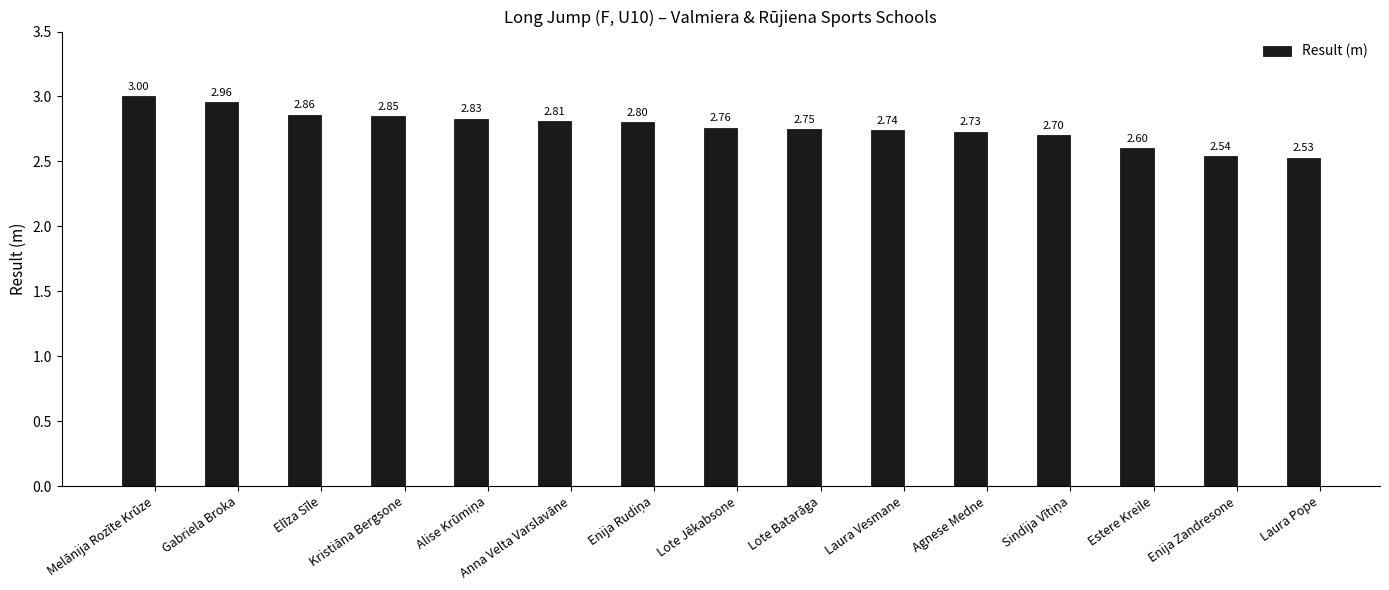

At which label is the value closest to 2?

Laura Pope